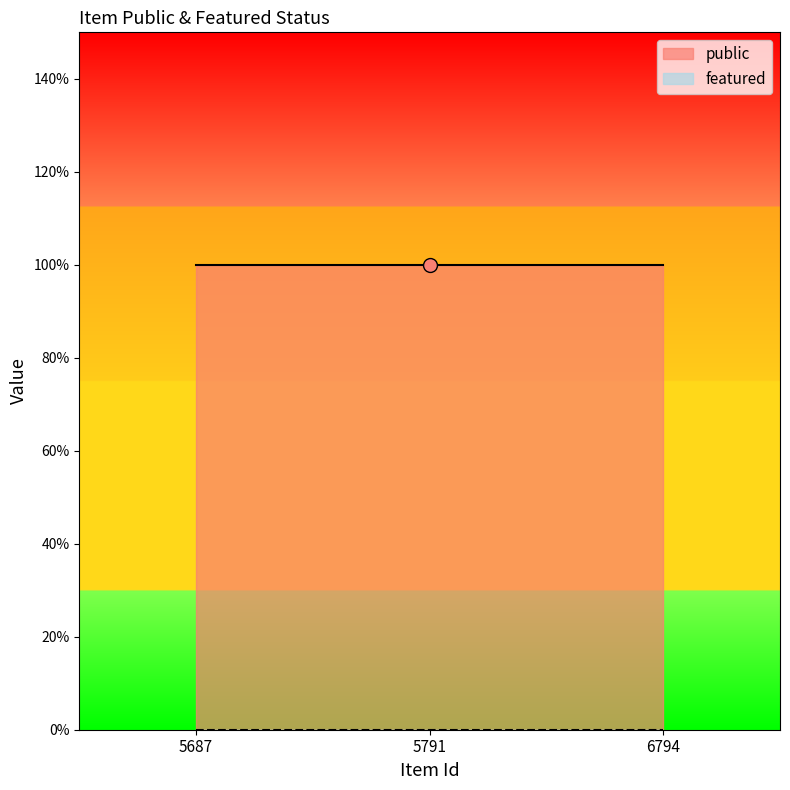

What is the greatest value displayed?

1